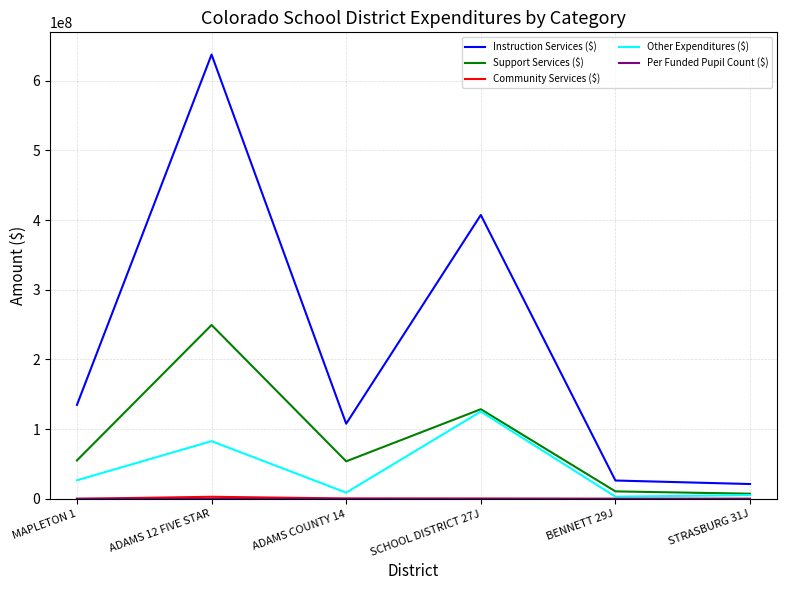

How many lines are shown in the chart?

5